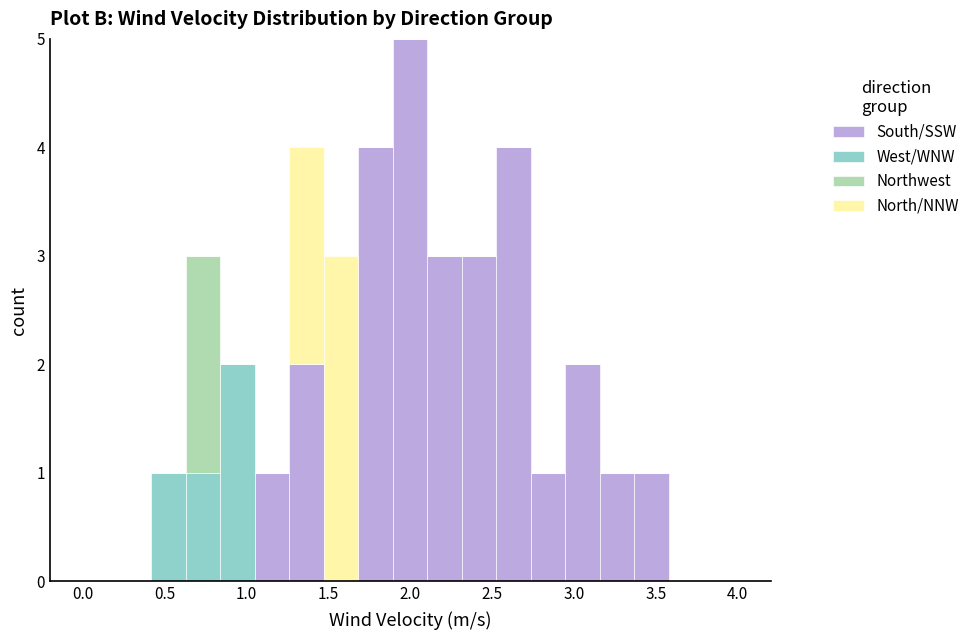

What is the total height of the stacked bar covering 1.90 to 2.10 on the x-axis? Neither the bar edges nor the heights are printed on the chart, so give them approximately, as read against the axes.

5